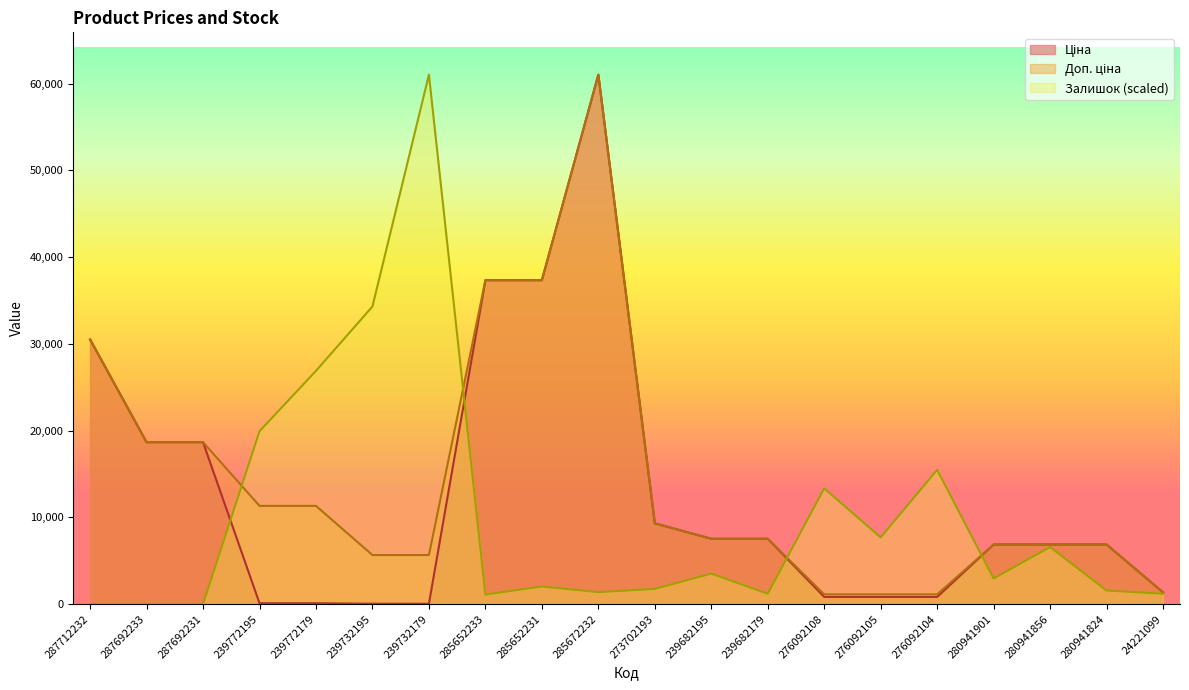

Rank the series by their average value, from lowest to highest.

Залишок, Ціна, Доп. ціна